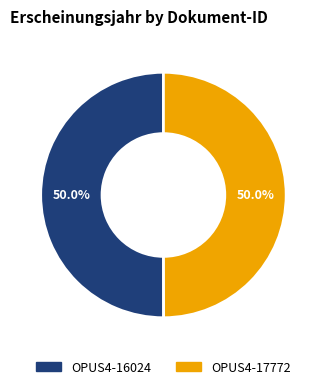

What portion of the pie excludes OPUS4-16024?

50.0%